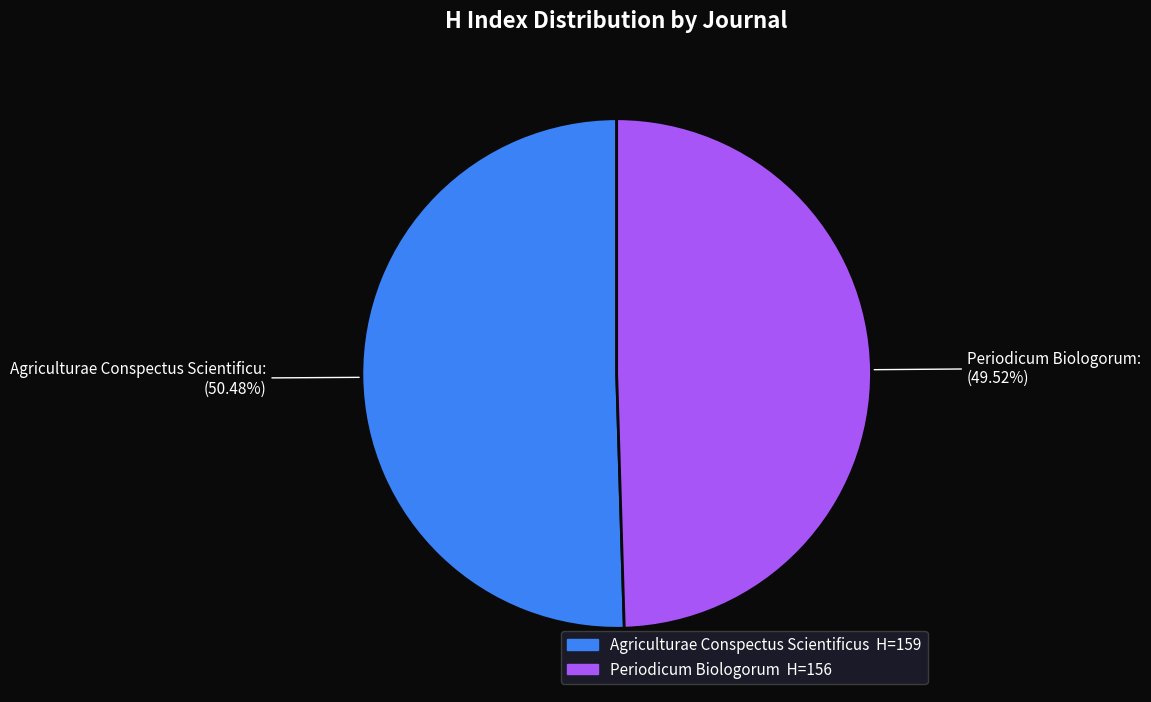

Does any single category account for the majority?

Yes